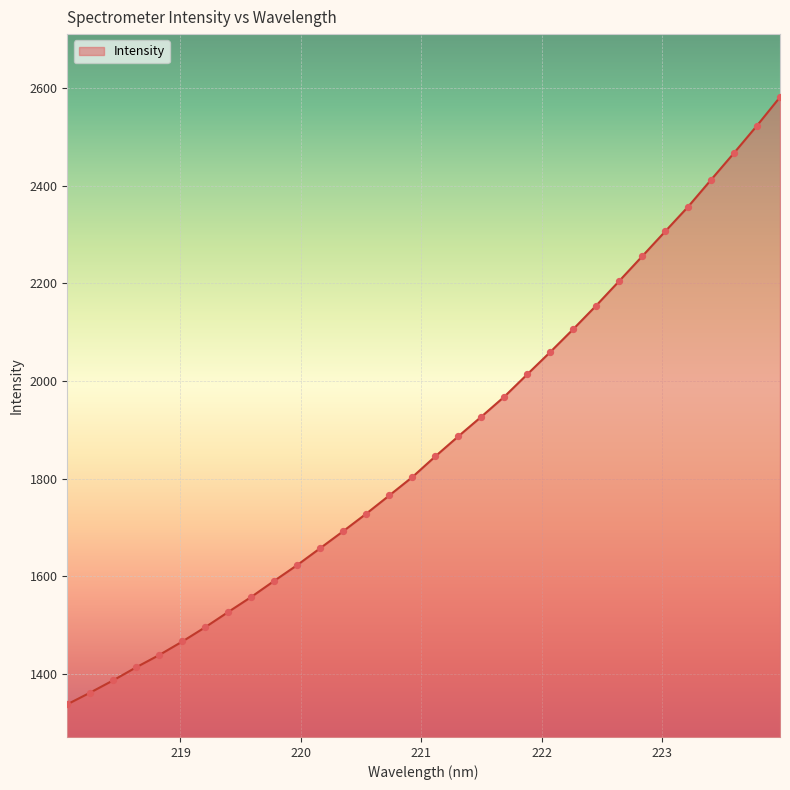

What is the maximum value shown in the chart?

2581.3